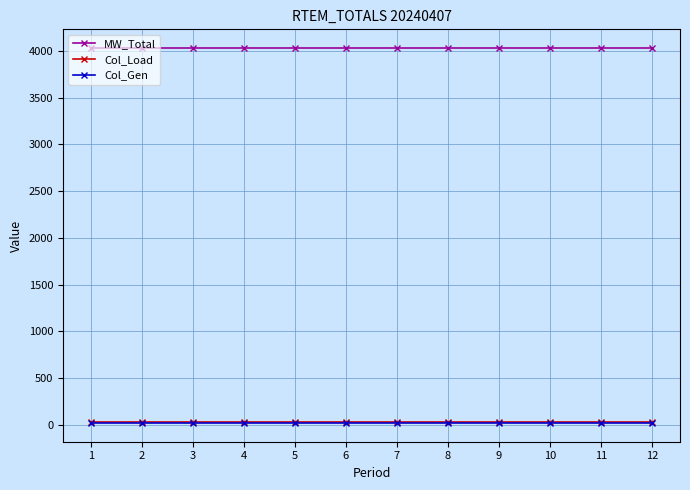

True or false: Col_Gen and MW_Total intersect in this chart.

False